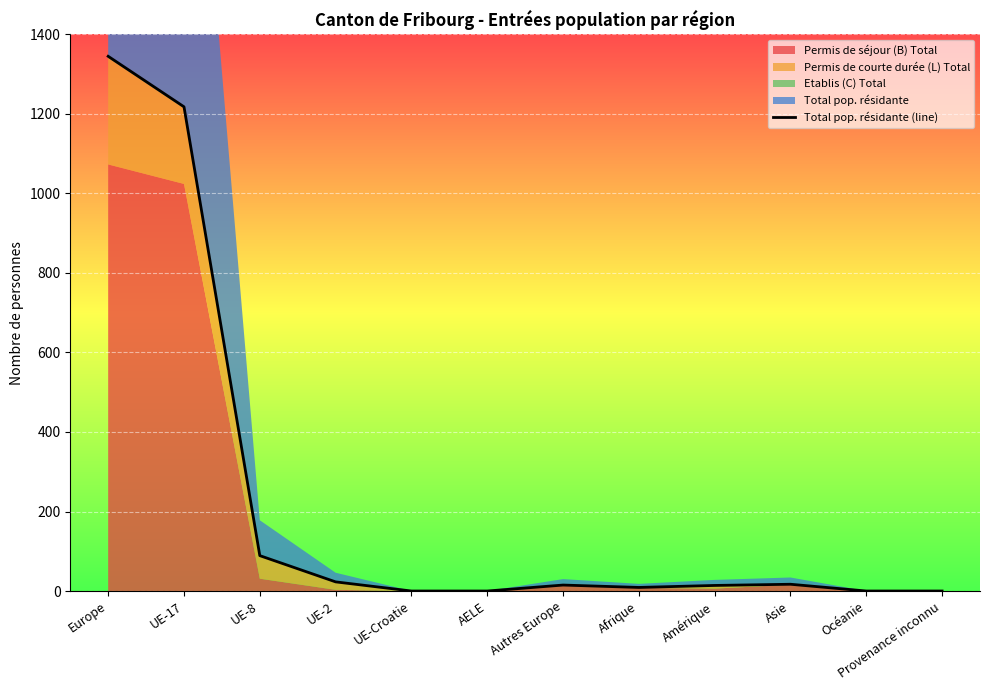

Rank the categories by value from highest to lowest.

Europe, UE-17, UE-8, UE-2, Asie, Autres Europe, Amérique, Afrique, UE-Croatie, AELE, Océanie, Provenance inconnu